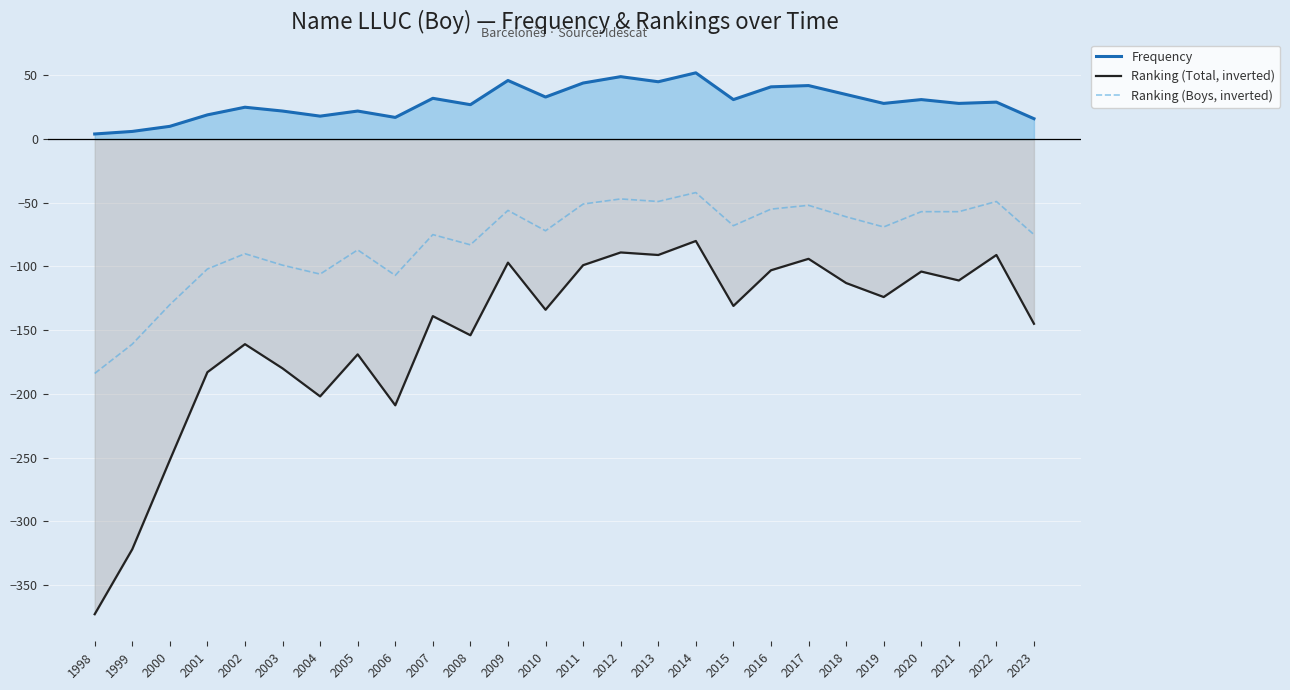

Is it true that Frequency equals 10 at 2000?

True